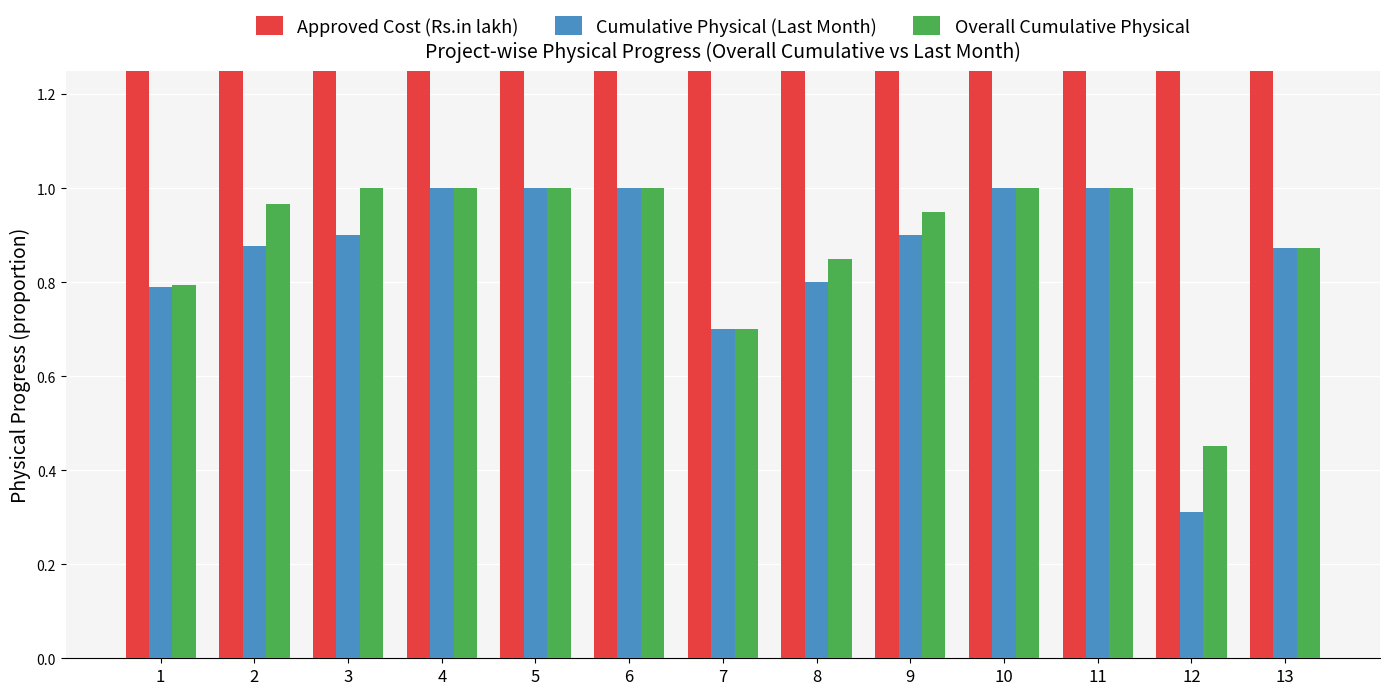

What is the difference between the maximum and minimum values in the Overall Cumulative Physical series?

0.5